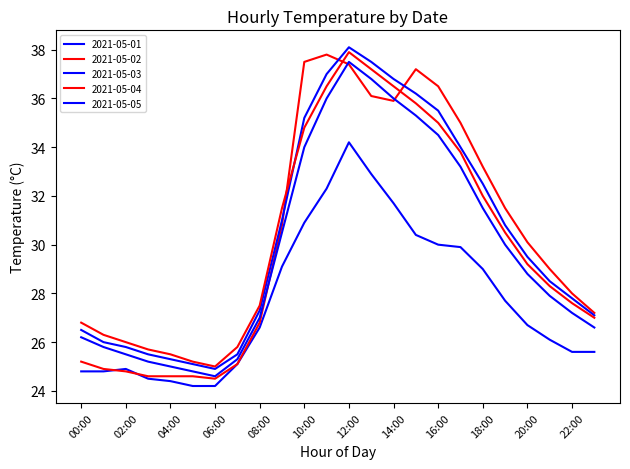

Is this an area chart (filled region under the line)?

No